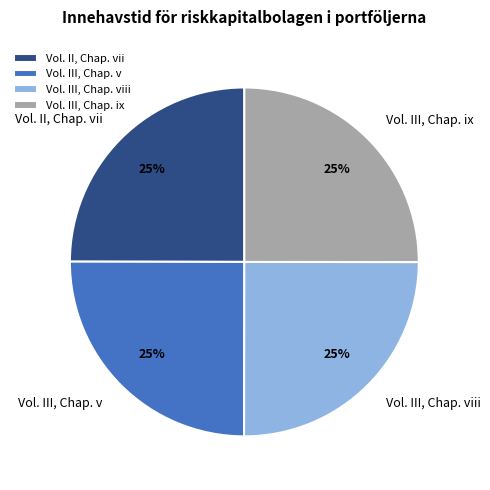

To the nearest percent, what is the average slice percentage?

25%